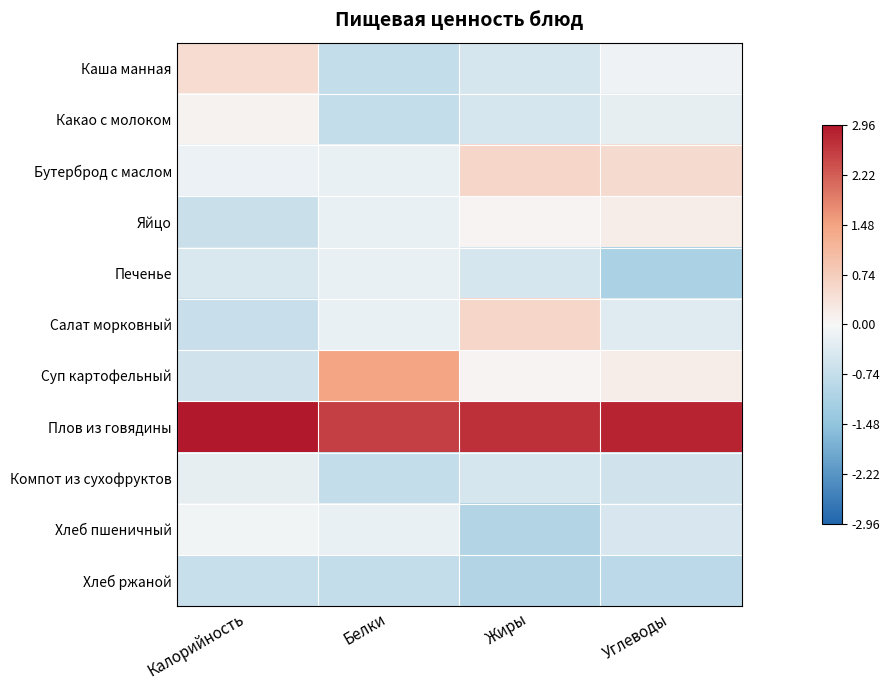

At which category is the sum across all series the highest?

Калорийность